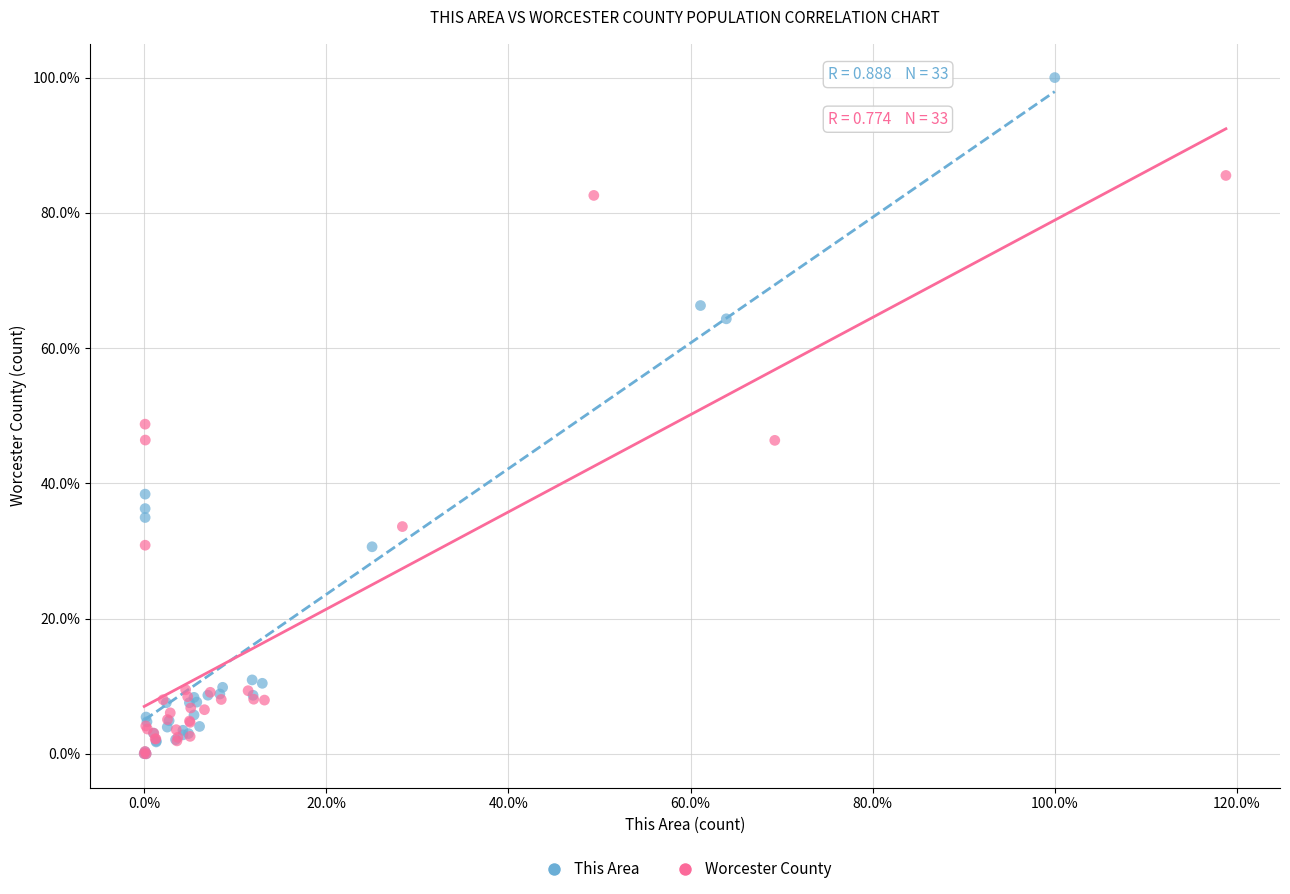

What are all the series names shown in the legend?

This Area, Worcester County